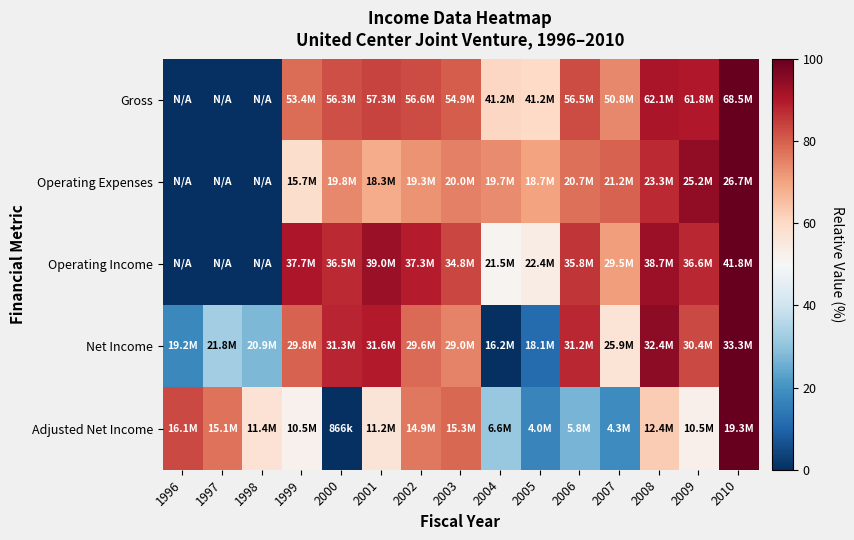

How many distinct data groups are displayed?

5